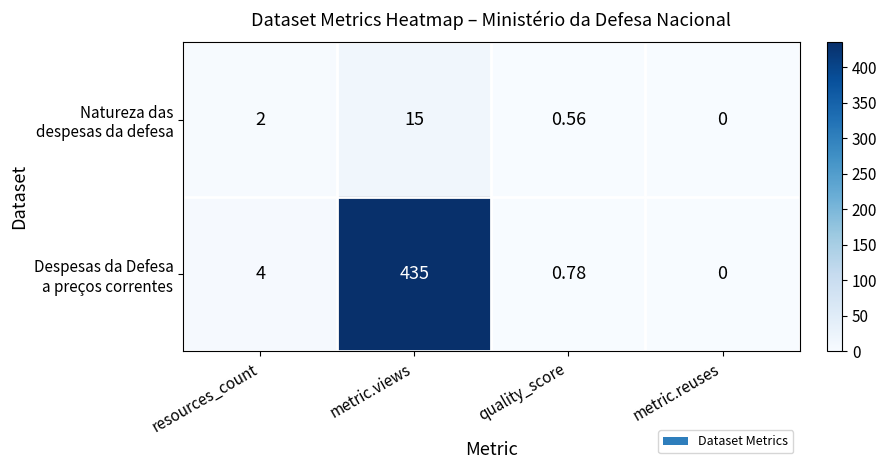

At which category is the sum across all series the highest?

metric.views